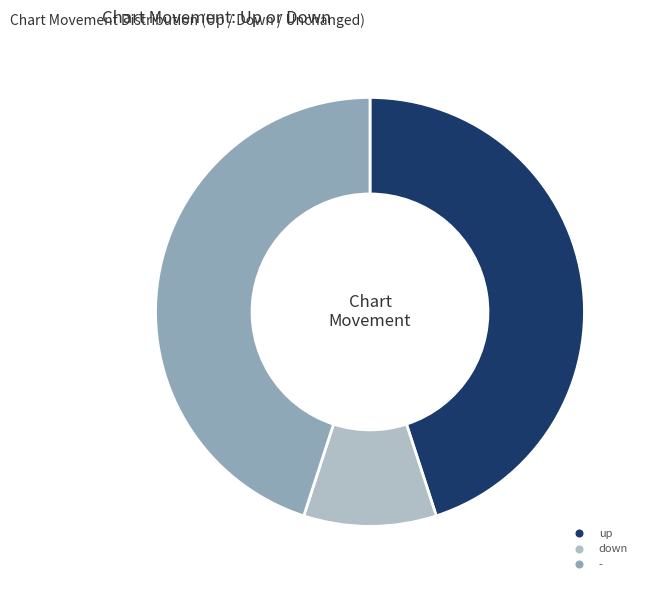

Combined, do - and up account for over 50%?

Yes